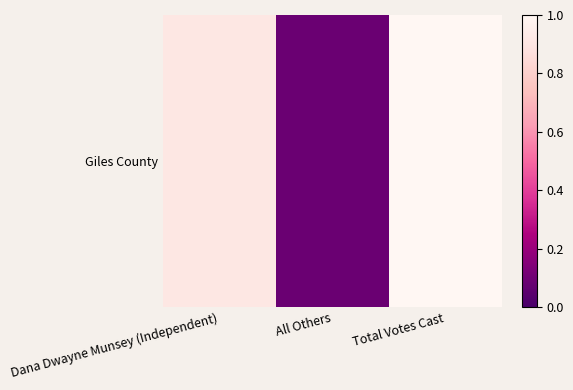

Rank the categories by value from highest to lowest.

Total Votes Cast, Dana Dwayne Munsey (Independent), All Others